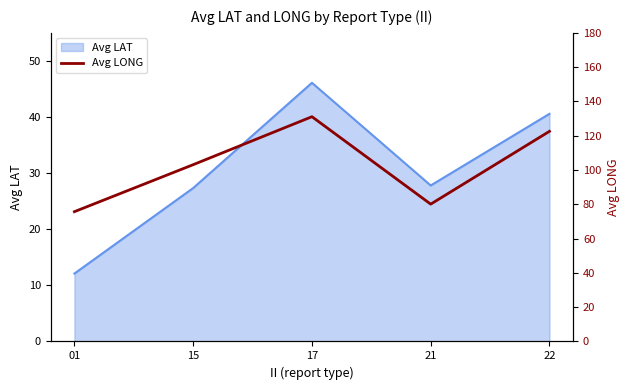

True or false: Avg LAT has a value of 40.6 at 22.

True